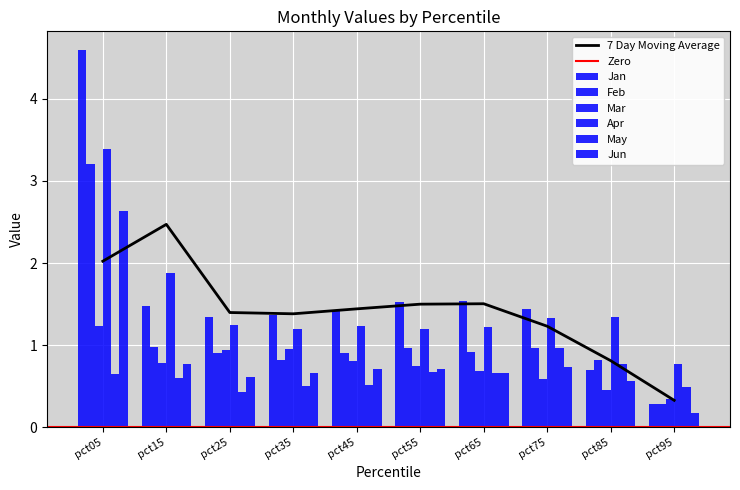

Reading left to right, what are all the values shown in this chart?

Jan: 4.6	1.5	1.3	1.4	1.4	1.5	1.5	1.4	0.7	0.3
Feb: 3.2	1.0	0.9	0.8	0.9	1.0	0.9	1.0	0.8	0.3
Mar: 1.2	0.8	0.9	1.0	0.8	0.7	0.7	0.6	0.5	0.4
Apr: 3.4	1.9	1.2	1.2	1.2	1.2	1.2	1.3	1.3	0.8
May: 0.7	0.6	0.4	0.5	0.5	0.7	0.7	1.0	0.8	0.5
Jun: 2.6	0.8	0.6	0.7	0.7	0.7	0.7	0.7	0.6	0.2